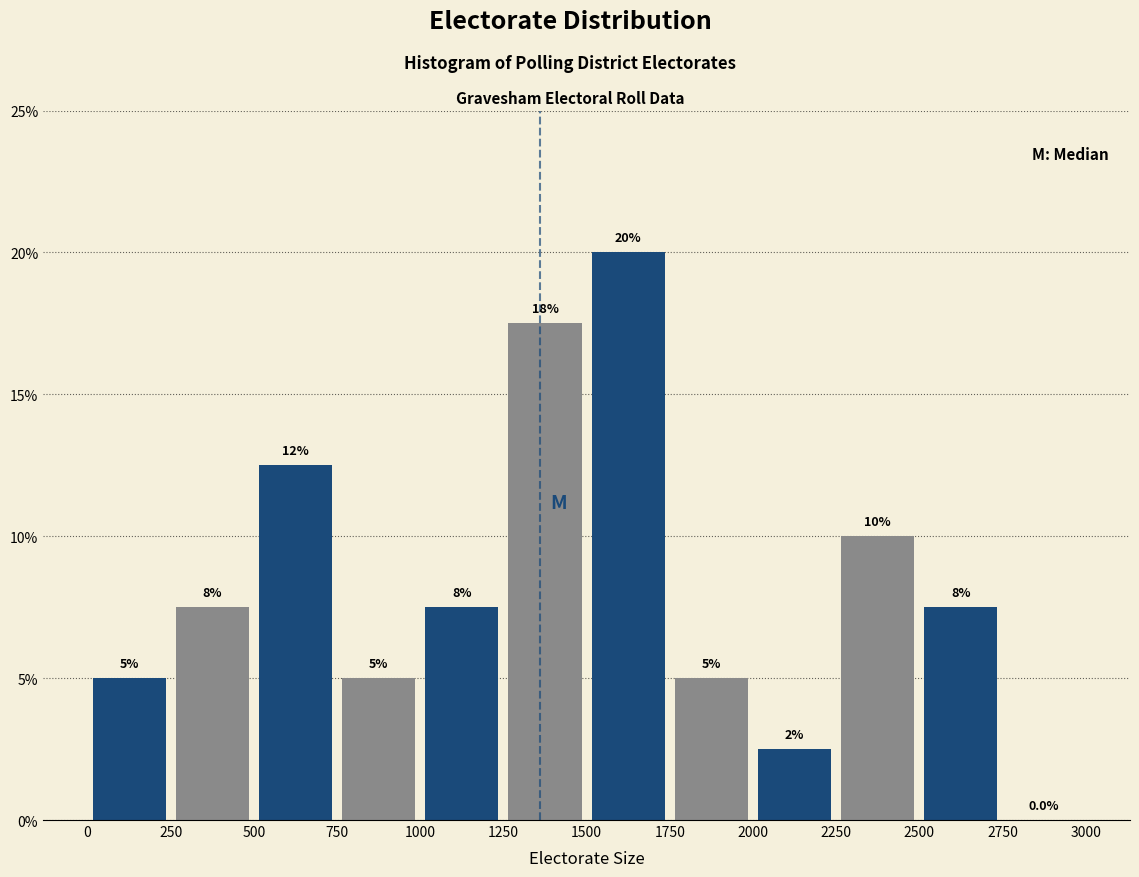

Which range on the x-axis has the tallest bar?

1500 to 1750